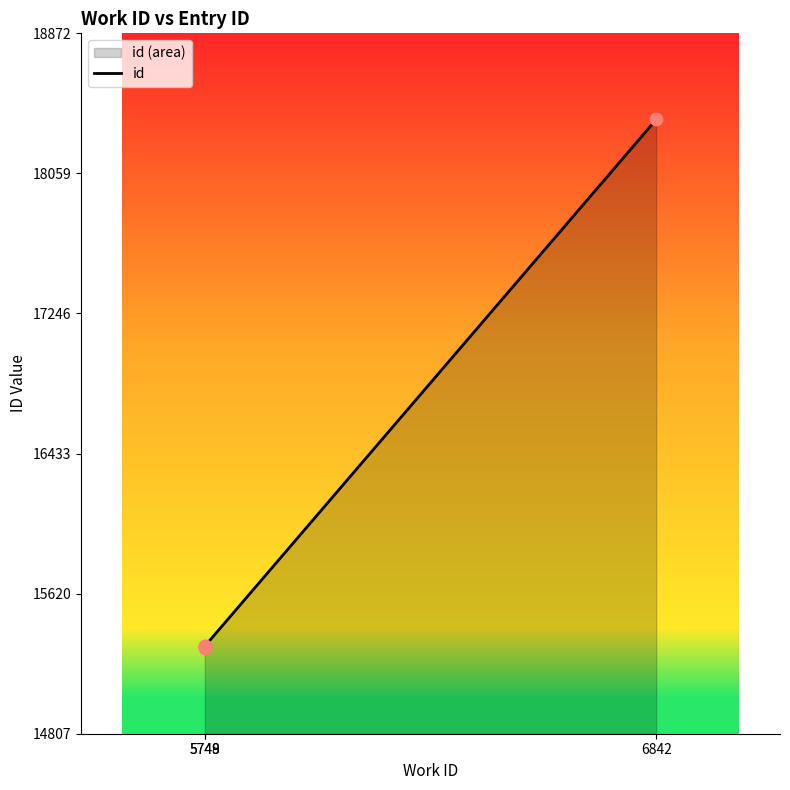

Approximately how many times larger is the value at 6842 compared to 5748?

1.2